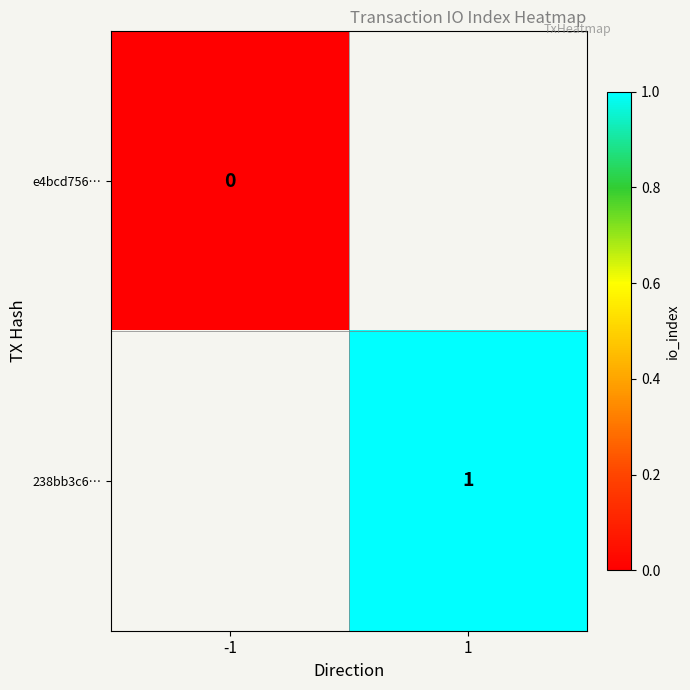

Which has a higher value, -1 or 1?

1